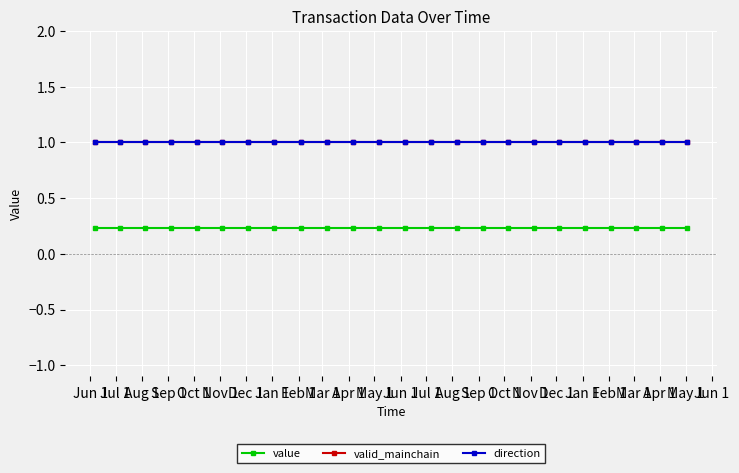

Reading left to right, list all the values displayed in this chart.

value: 0.2	0.2	0.2	0.2	0.2	0.2	0.2	0.2	0.2	0.2	0.2	0.2	0.2	0.2	0.2	0.2	0.2	0.2	0.2	0.2	0.2	0.2	0.2	0.2
valid_mainchain: 1.0	1.0	1.0	1.0	1.0	1.0	1.0	1.0	1.0	1.0	1.0	1.0	1.0	1.0	1.0	1.0	1.0	1.0	1.0	1.0	1.0	1.0	1.0	1.0
direction: 1.0	1.0	1.0	1.0	1.0	1.0	1.0	1.0	1.0	1.0	1.0	1.0	1.0	1.0	1.0	1.0	1.0	1.0	1.0	1.0	1.0	1.0	1.0	1.0